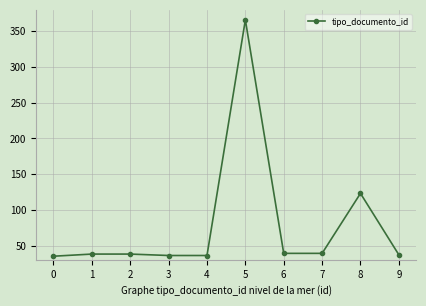

How many lines are shown in the chart?

1